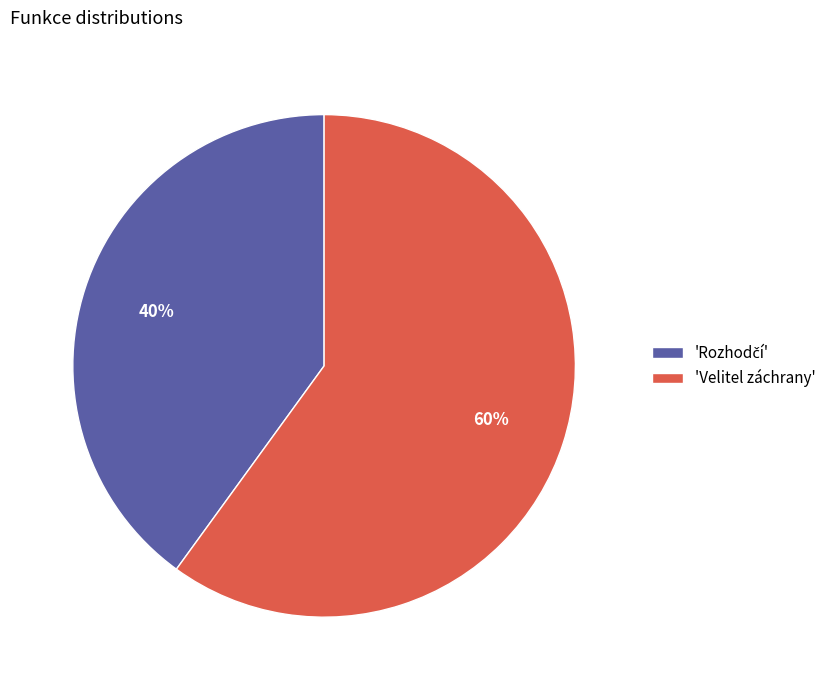

Which category accounts for the majority?

'Velitel záchrany'